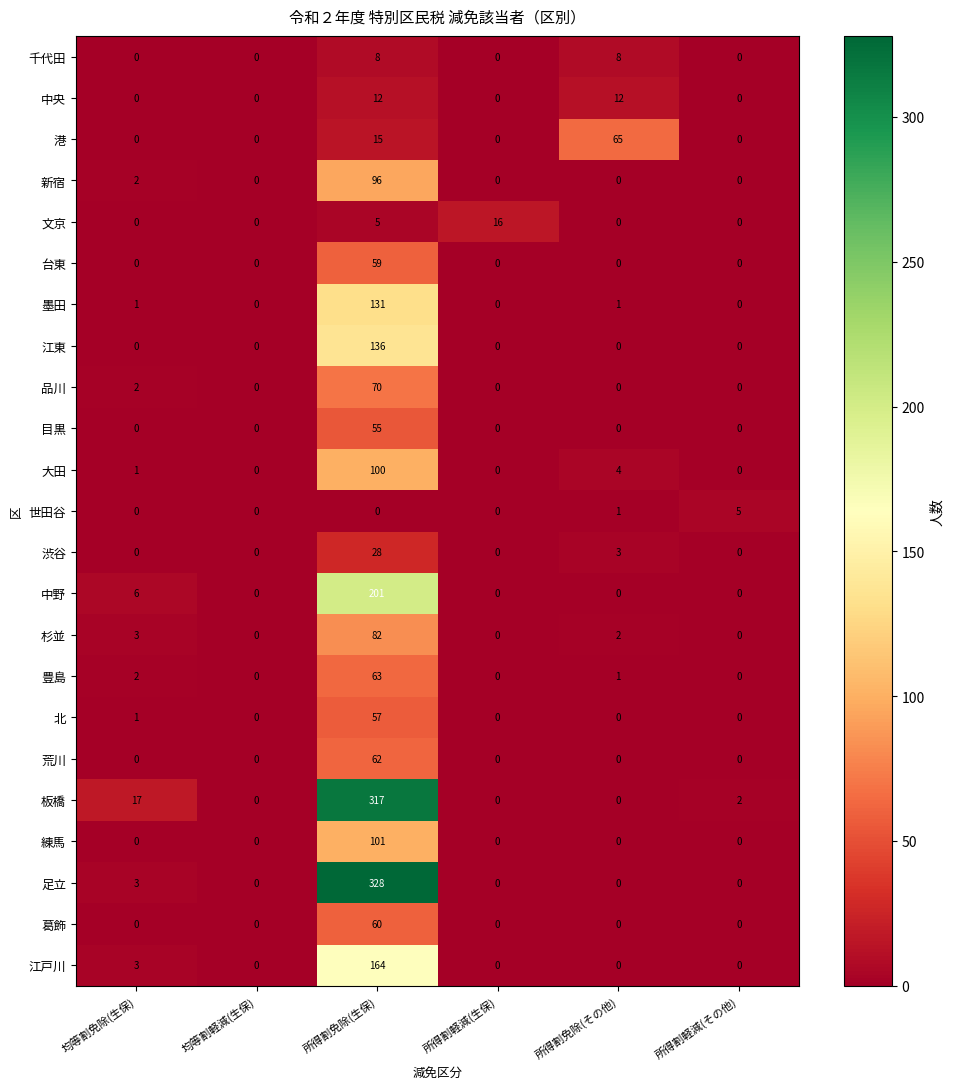

Which series has the largest range (max minus min)?

足立